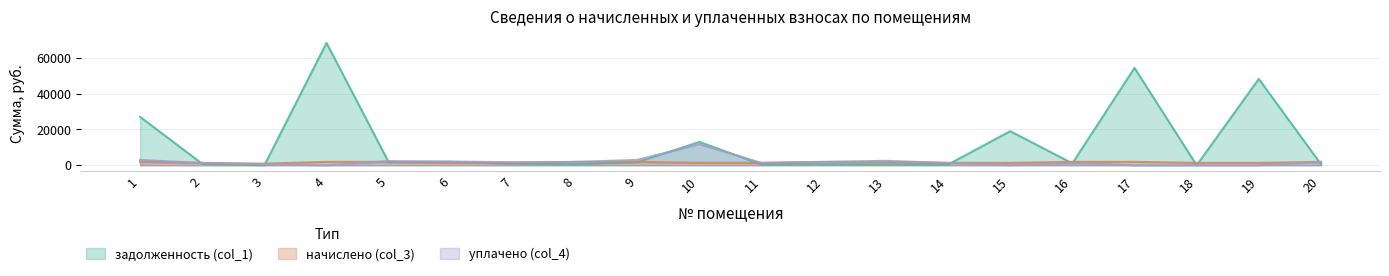

Reading left to right, list all the values displayed in this chart.

задолженность (col_1): 1=27041.8	2=795.1	3=0.0	4=68386.9	5=1693.6	6=1913.8	7=795.8	8=562.3	9=1701.8	10=13041.3	11=397.3	12=562.3	13=563.1	14=396.5	15=19027.7	16=1063.3	17=54424.3	18=0.0	19=48255.0	20=562.3
начислено (col_3): 1=1905.4	2=1333.7	3=889.2	4=1894.1	5=1894.1	6=1333.7	7=1336.6	8=1891.3	9=1905.4	10=1333.7	11=1336.6	12=1891.3	13=1894.1	14=1333.7	15=1336.6	16=1891.3	17=1894.1	18=1333.7	19=1336.6	20=1891.3
уплачено (col_4): 1=3000.0	2=1234.9	3=444.6	4=0.0	5=2332.8	6=2078.7	7=1689.6	8=1823.2	9=2969.6	10=11778.7	11=1288.4	12=1823.2	13=2457.2	14=1285.7	15=0.0	16=1195.8	17=0.0	18=0.0	19=0.0	20=1823.2